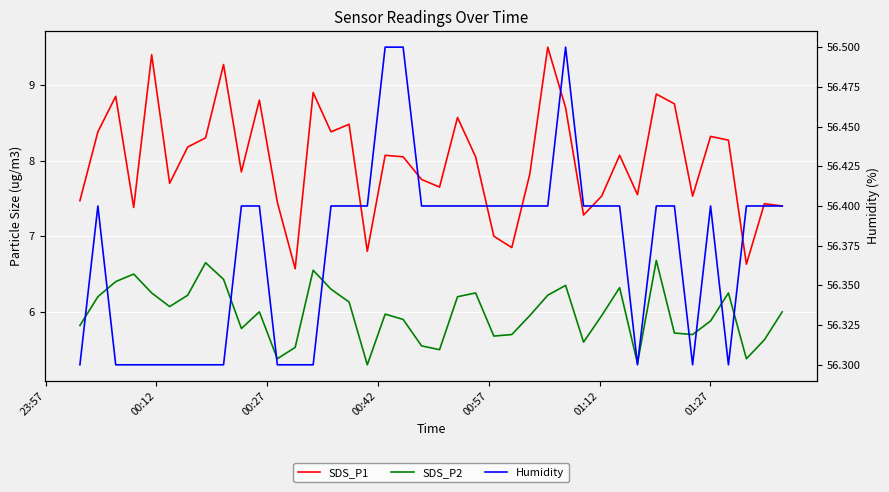

Count the number of categories in the chart.

40